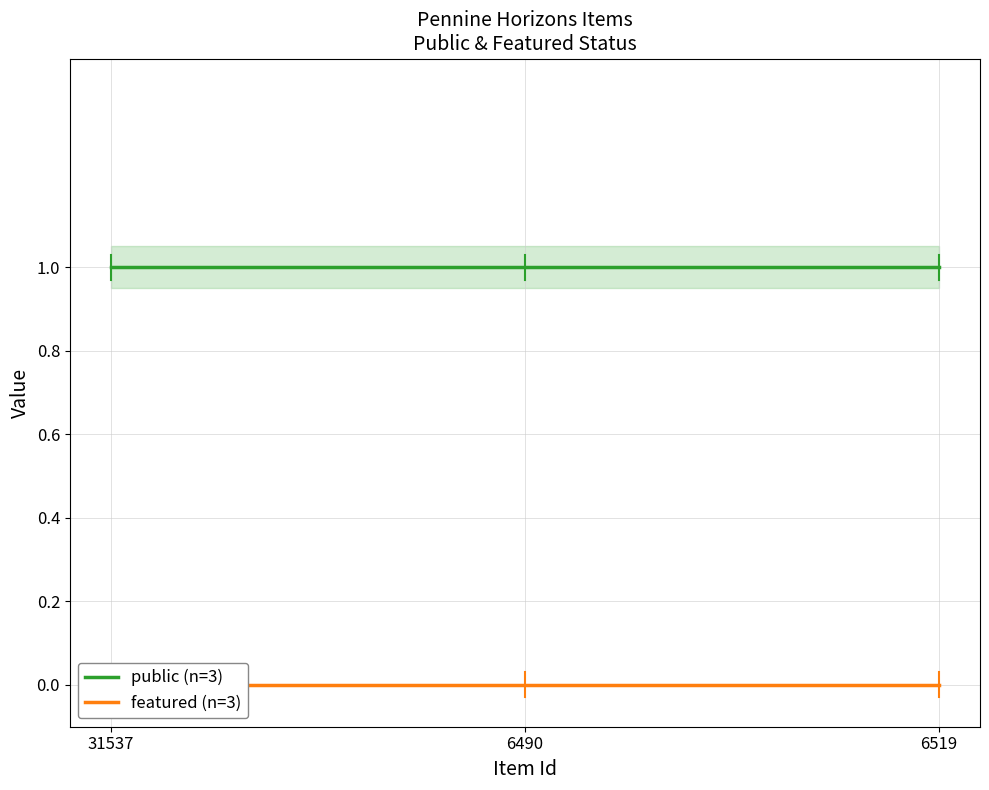

What value does the public (n=3) series have at 31537?

1